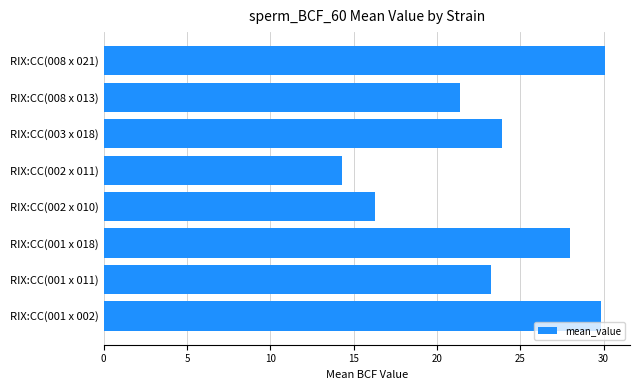

What is the difference between the second highest and minimum values?

15.5